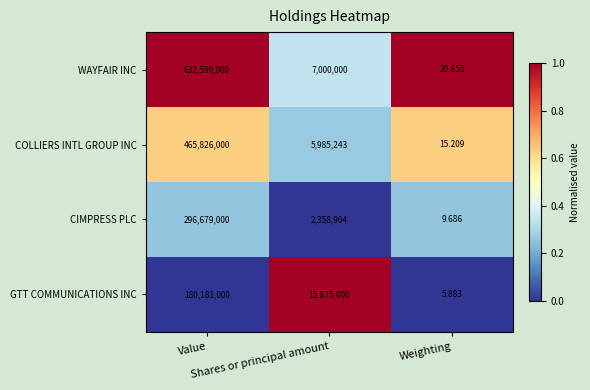

At Value, list the series in order from smallest to largest.

GTT COMMUNICATIONS INC, CIMPRESS PLC, COLLIERS INTL GROUP INC, WAYFAIR INC